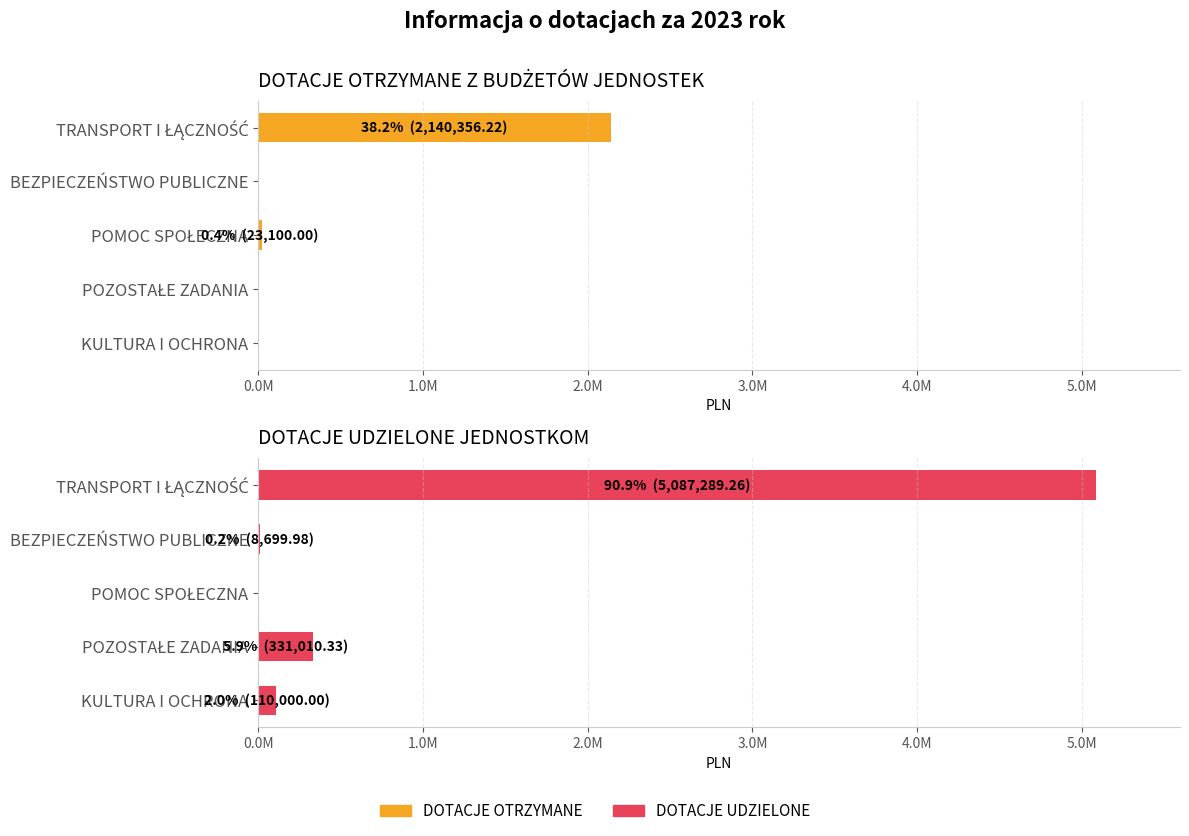

How many values in the DOTACJE UDZIELONE JEDNOSTKOM series are below 110000?

2